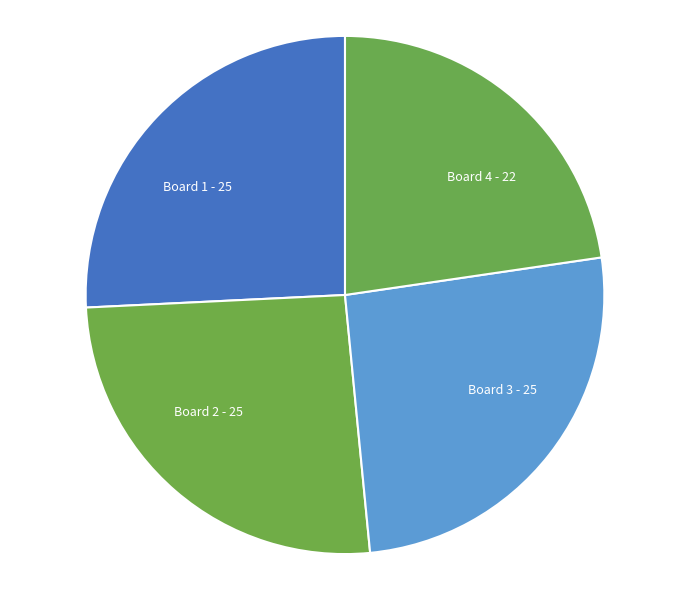

Is it true that Board 3 - 25 is 13% of the pie?

False